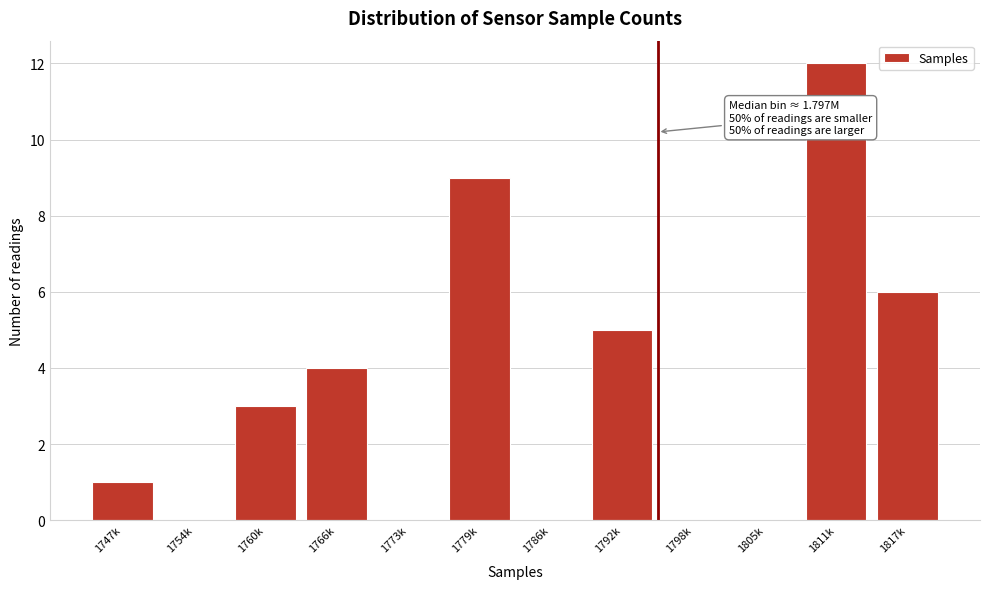

Reading left to right, transcribe all the data shown in this chart.

1747k=1	1754k=0	1760k=3	1766k=4	1773k=0	1779k=9	1786k=0	1792k=5	1798k=0	1805k=0	1811k=12	1817k=6